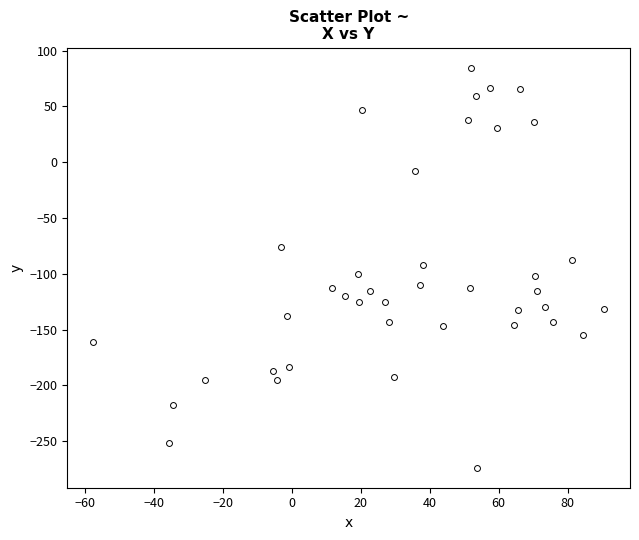

What is the range of X values (max minus min)?

148.4